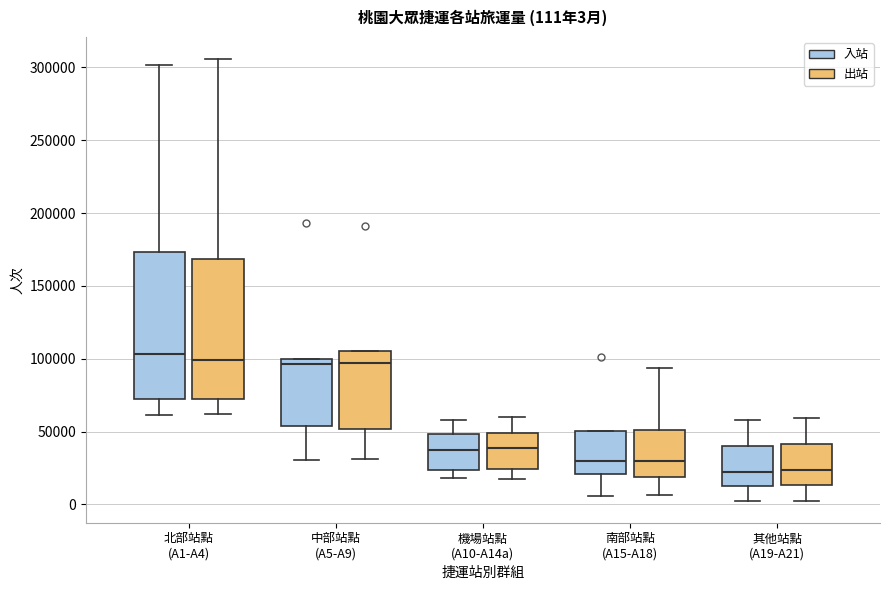

Which box is the tallest, from its lower edge to its upper edge?

北部站點 (A1-A4) (入站)